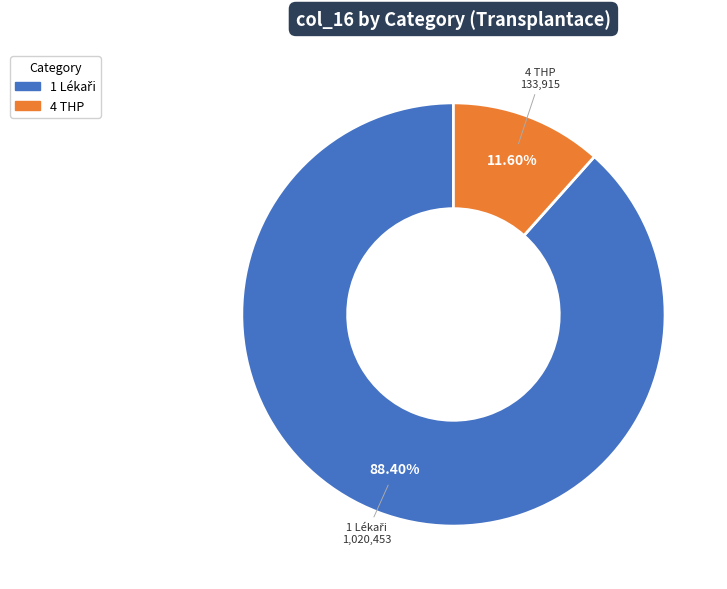

Count the number of slices in the pie.

2